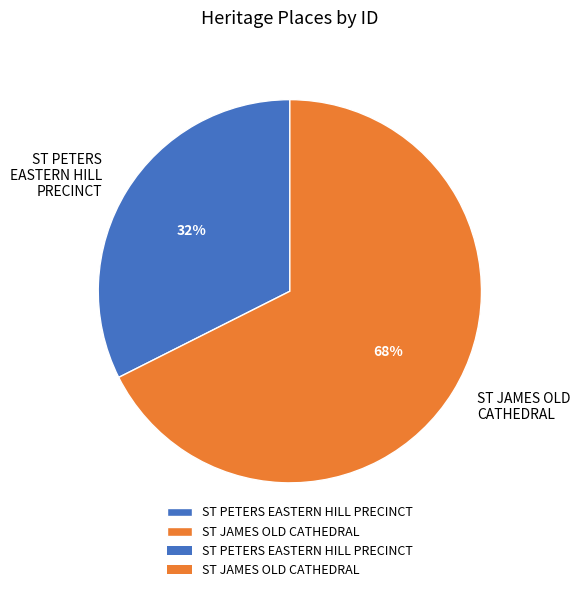

Is it true that ST PETERS EASTERN HILL PRECINCT is 32% of the pie?

True